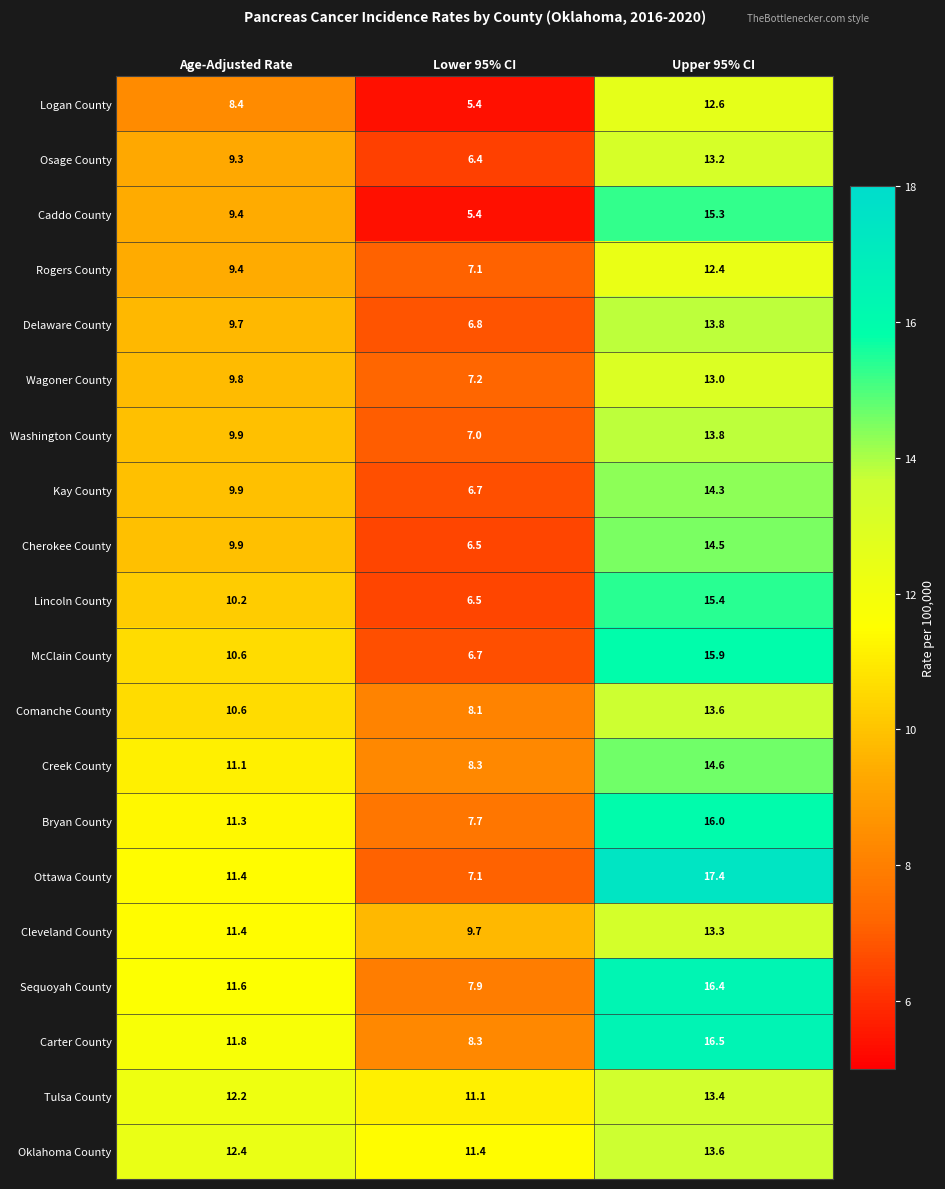

The McClain County series shows 15.9 at Upper 95% CI. True or false?

True